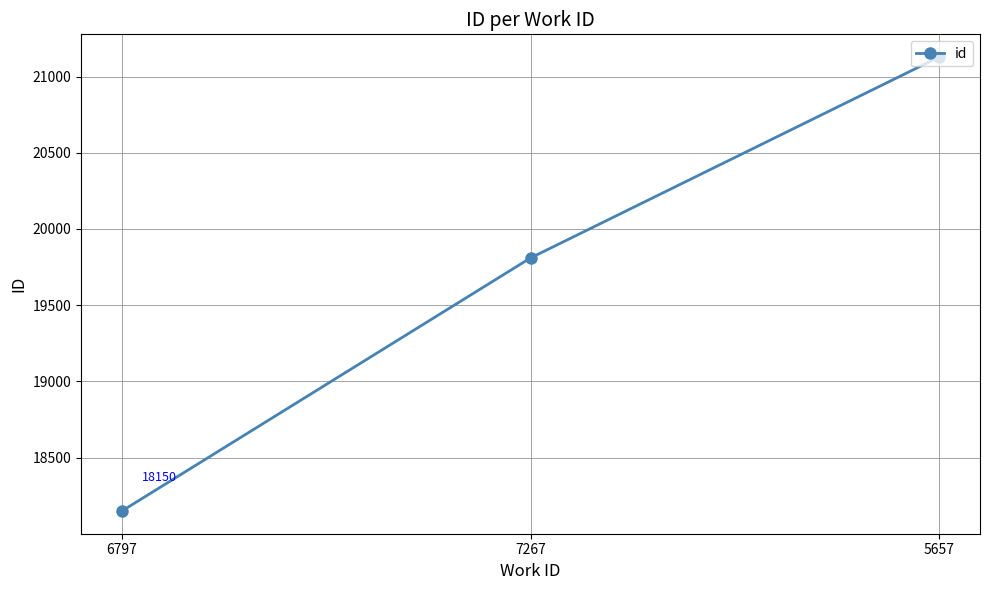

Count the number of categories in the chart.

3